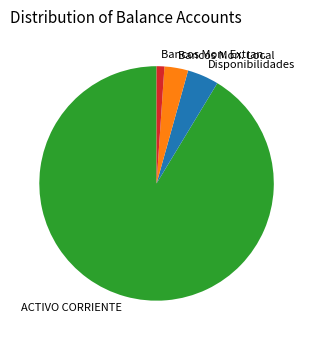

Is the sum of ACTIVO CORRIENTE and Bancos Mon. Local greater than half?

Yes